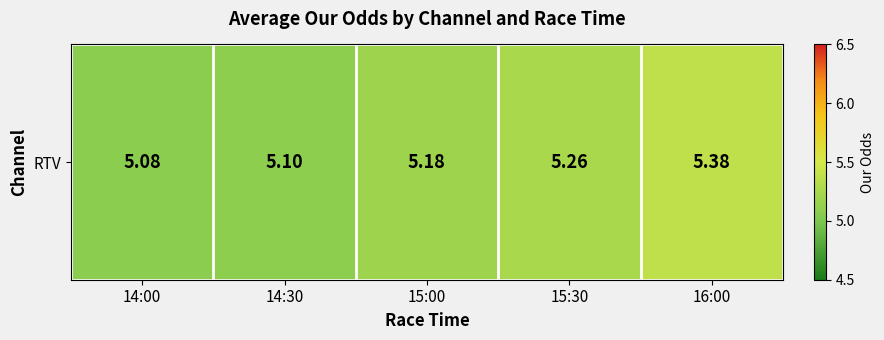

What is the change in value from 14:30 to 15:00?

+0.1